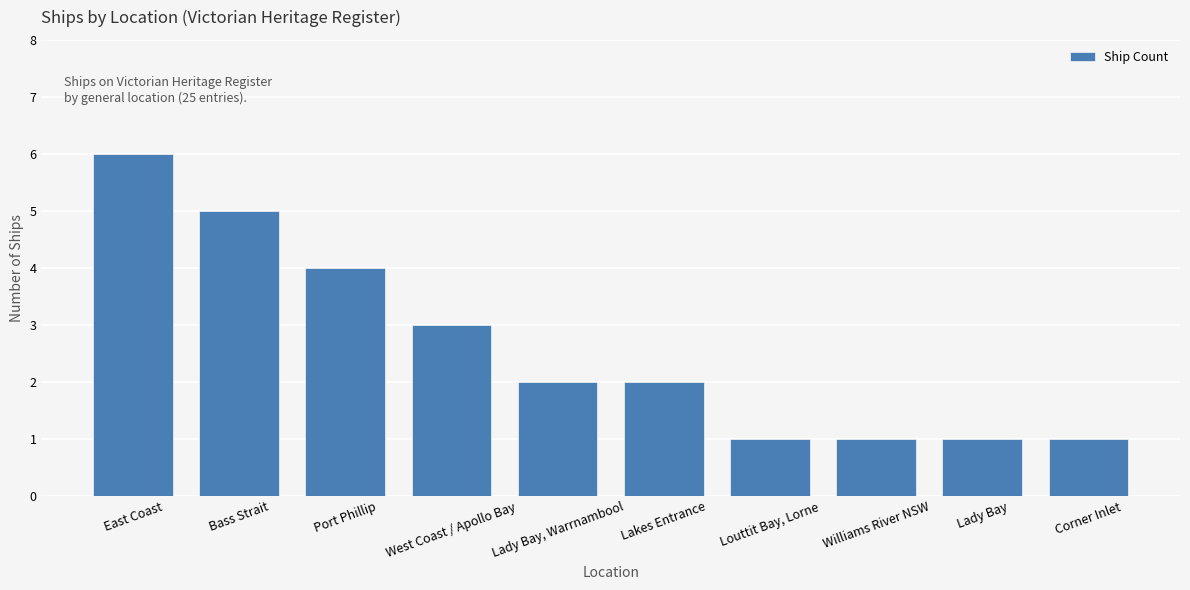

What is the value of the 5th bar from the left?

2